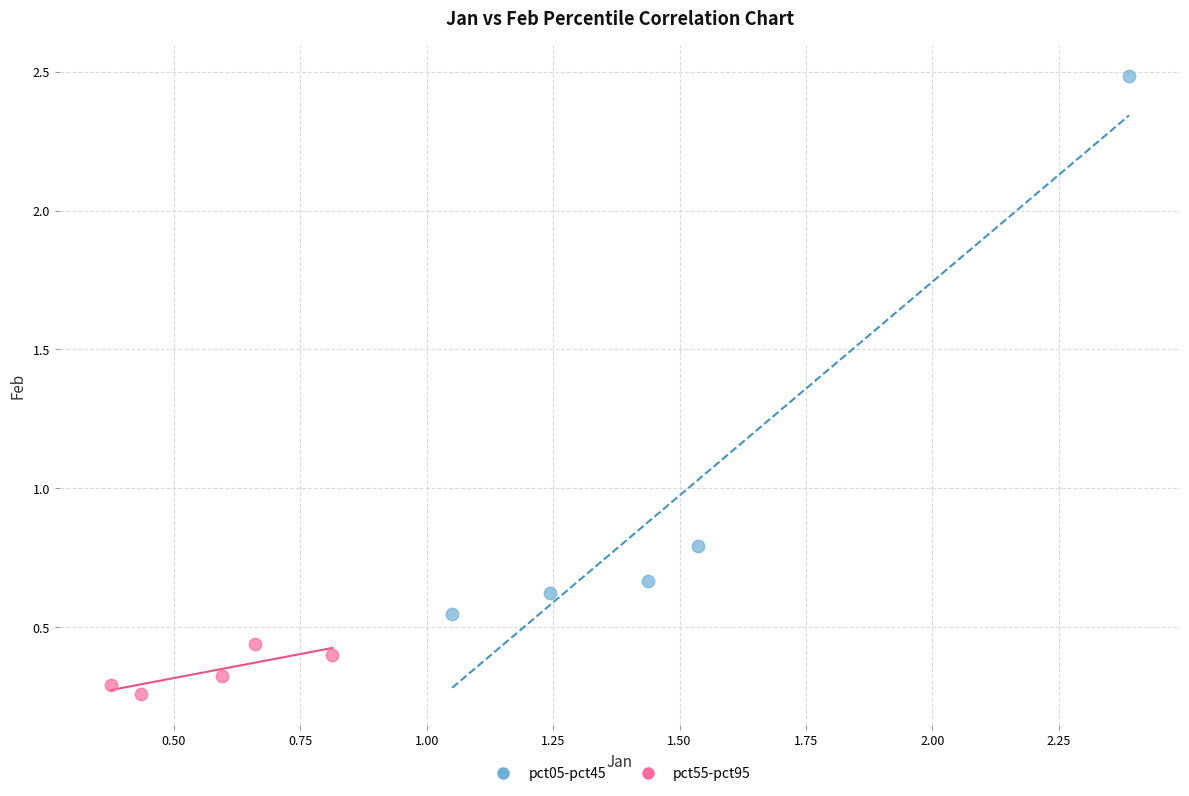

Which series reaches the minimum Y coordinate?

pct55-pct95